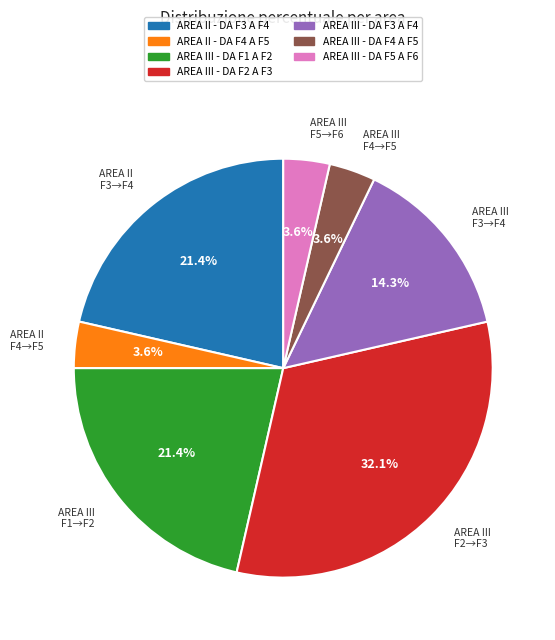

Is there a majority slice in this chart?

No